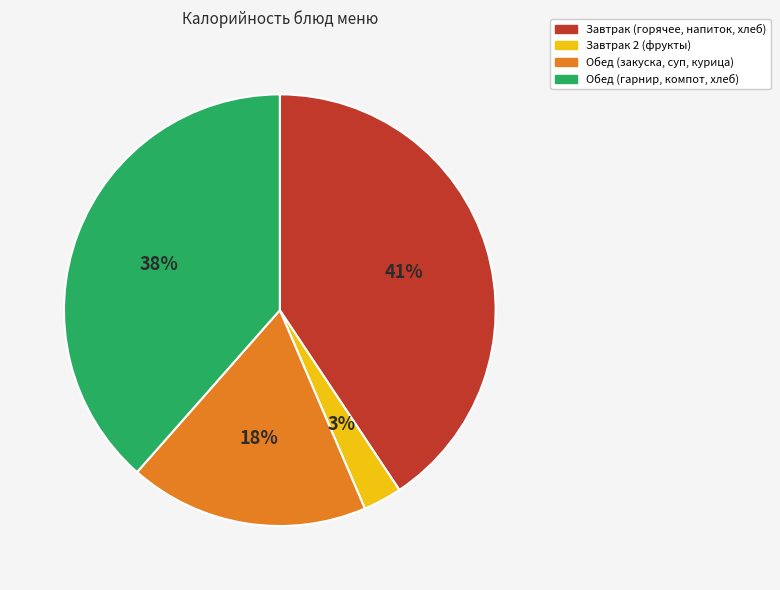

Rank the categories by value from highest to lowest.

Завтрак (горячее, напиток, хлеб), Обед (гарнир, компот, хлеб), Обед (закуска, суп, курица), Завтрак 2 (фрукты)